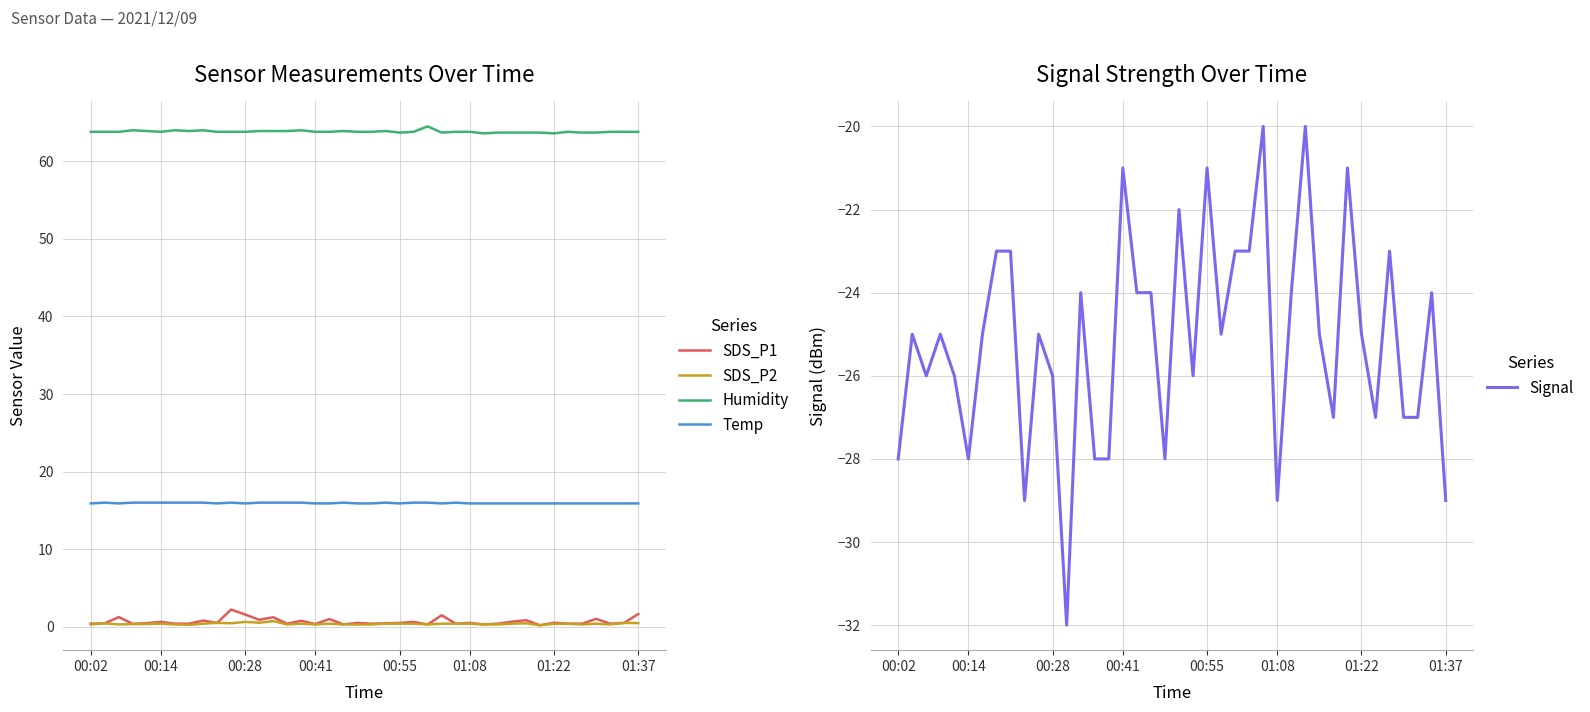

What is the average value of the Signal series?

-25.1